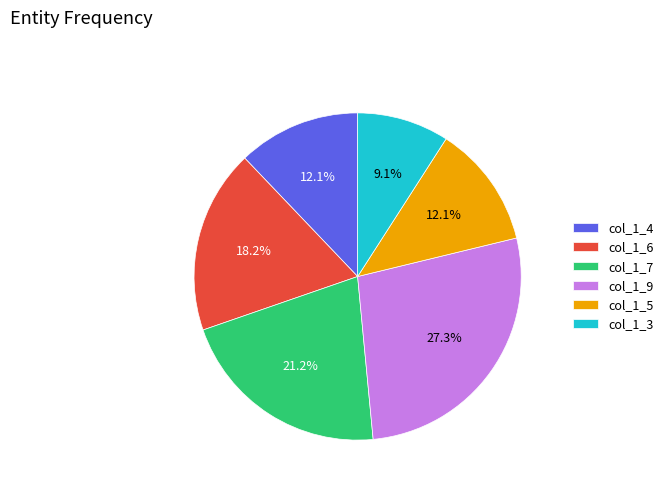

What is the largest slice in the pie chart?

col_1_9